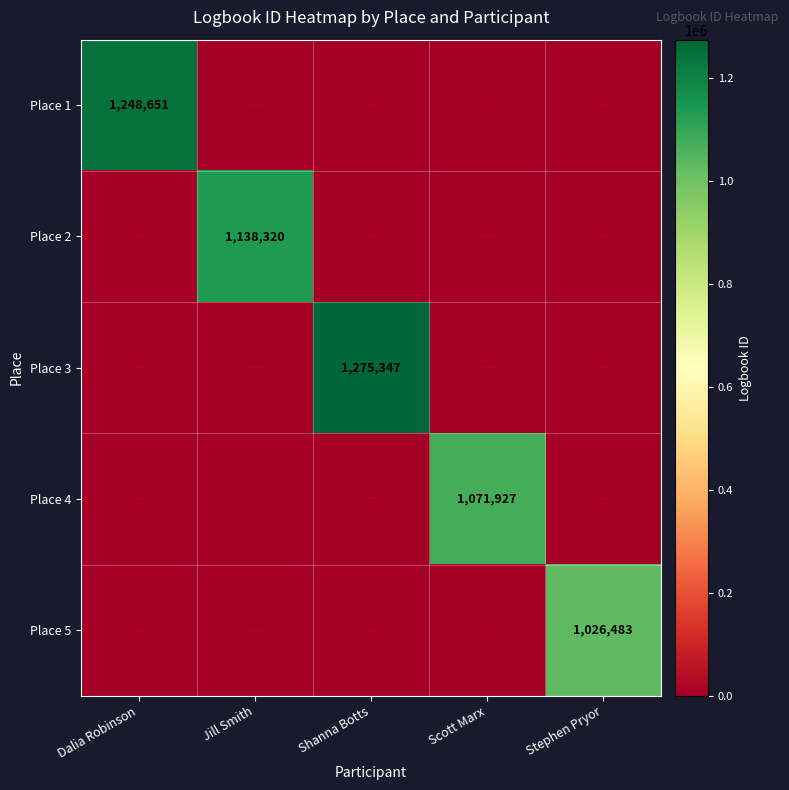

What is the difference between the highest and lowest values at Jill Smith?

1138320